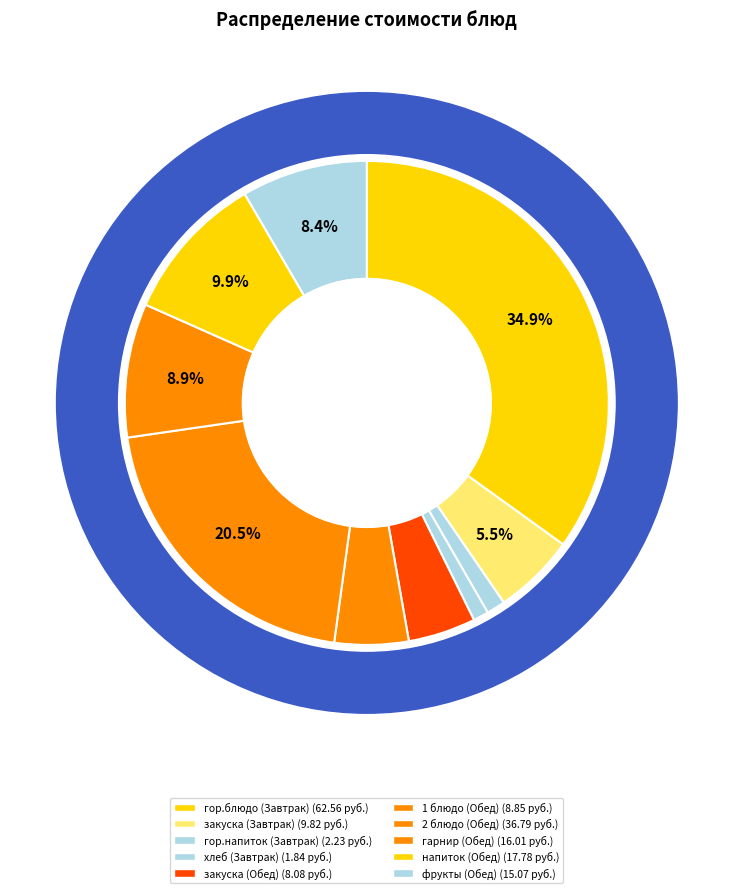

Which category has the biggest portion of the pie?

гор.блюдо (Завтрак)